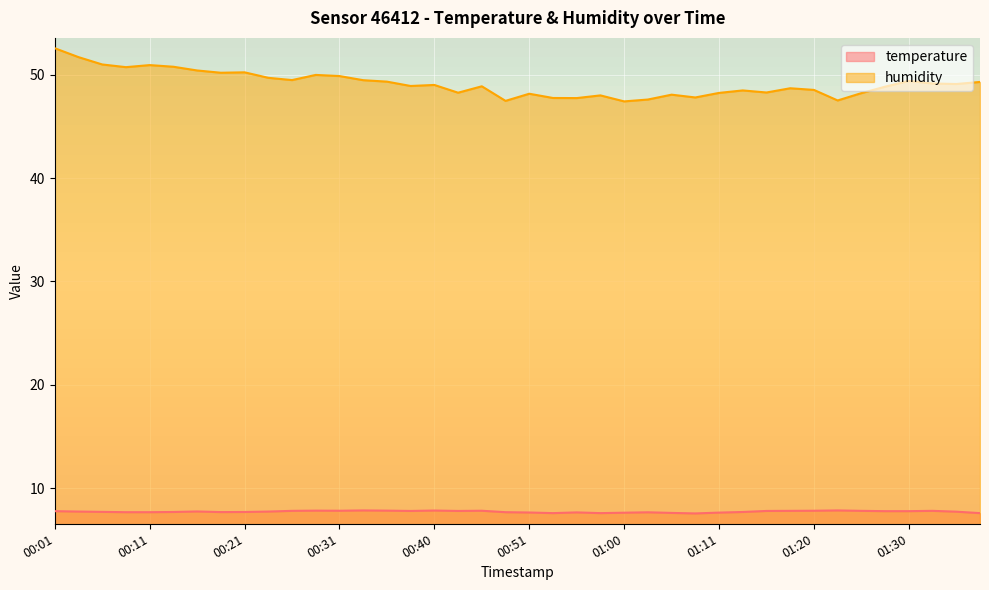

At how many categories does at least one series exceed 13?

40